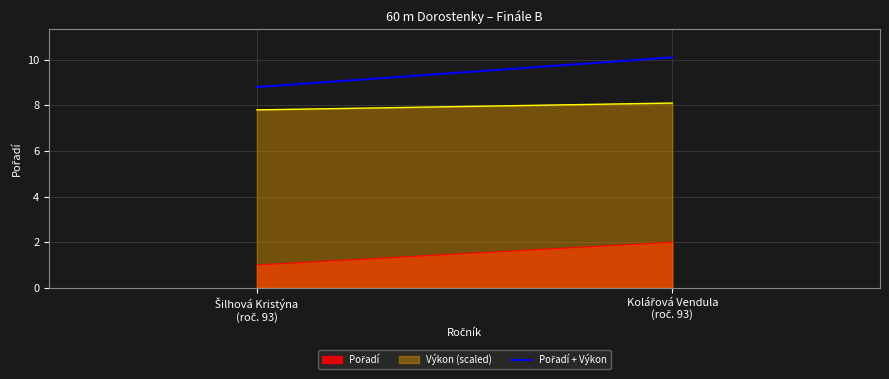

What is the sum of all values?

18.9